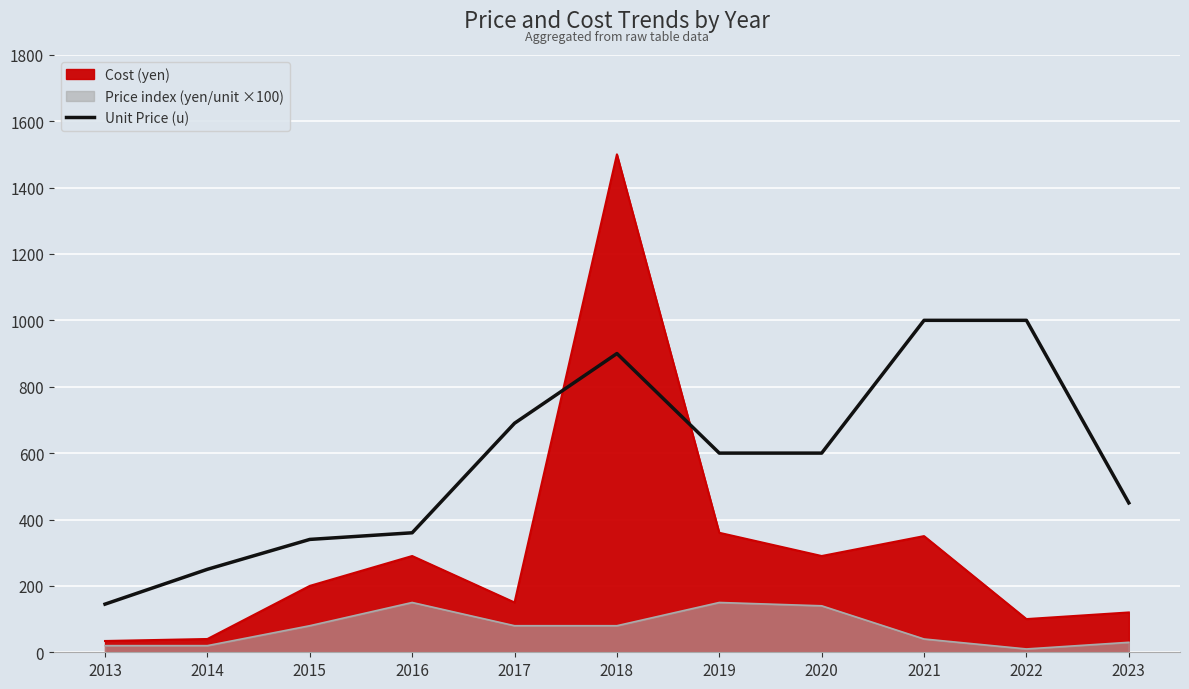

How many lines are shown in the chart?

1